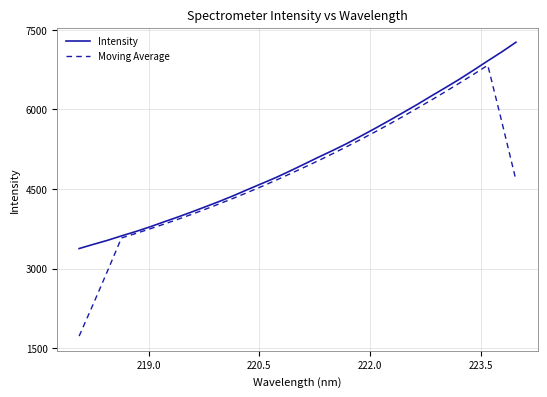

What is the minimum value for Moving Average?

1727.9